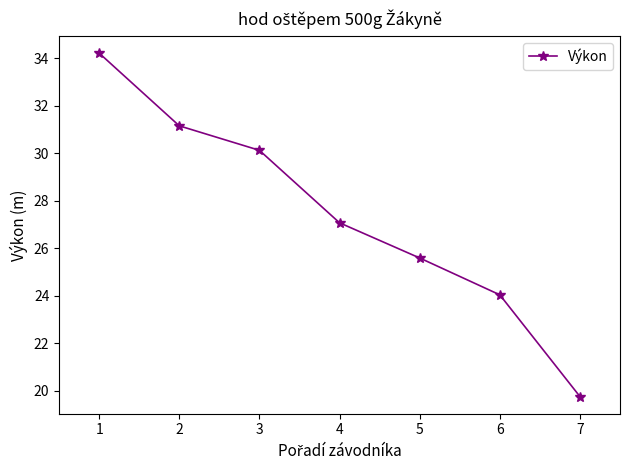

True or false: the data shows 31.1 at 2.

True